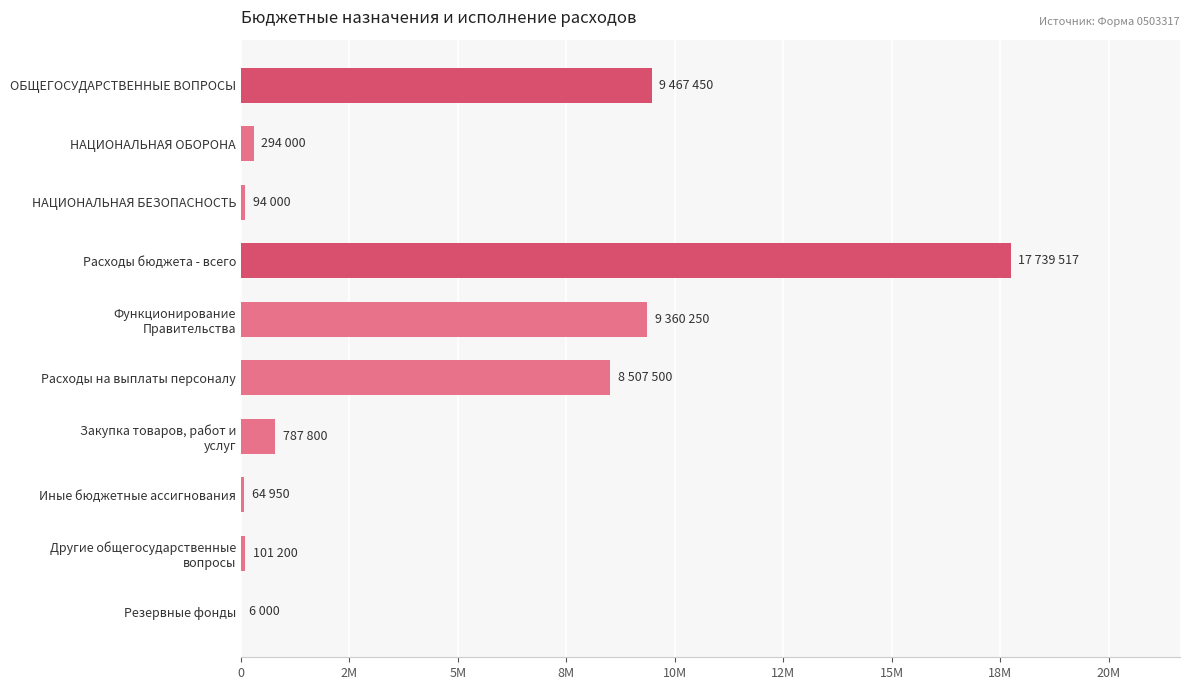

Are the bars horizontal?

Yes